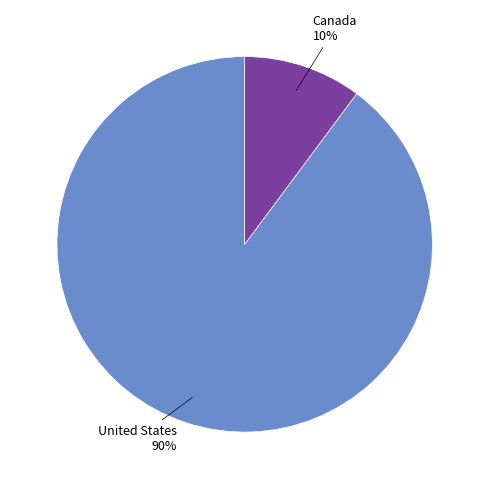

To the nearest percent, what is the average slice percentage?

50%